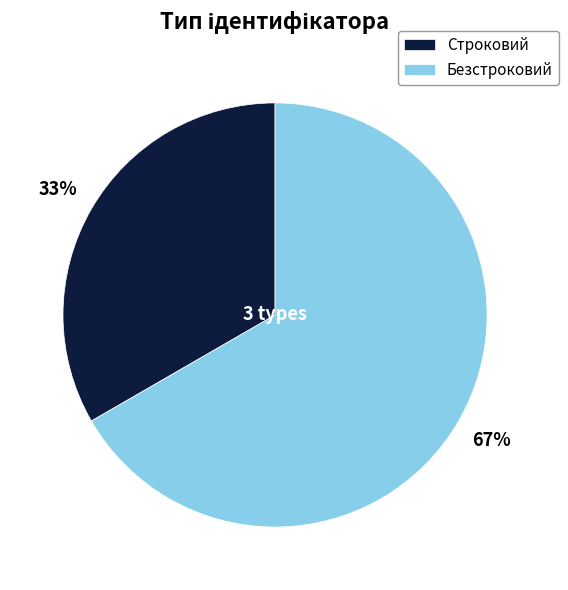

To the nearest percent, what is the combined percentage of Строковий and Безстроковий?

100%